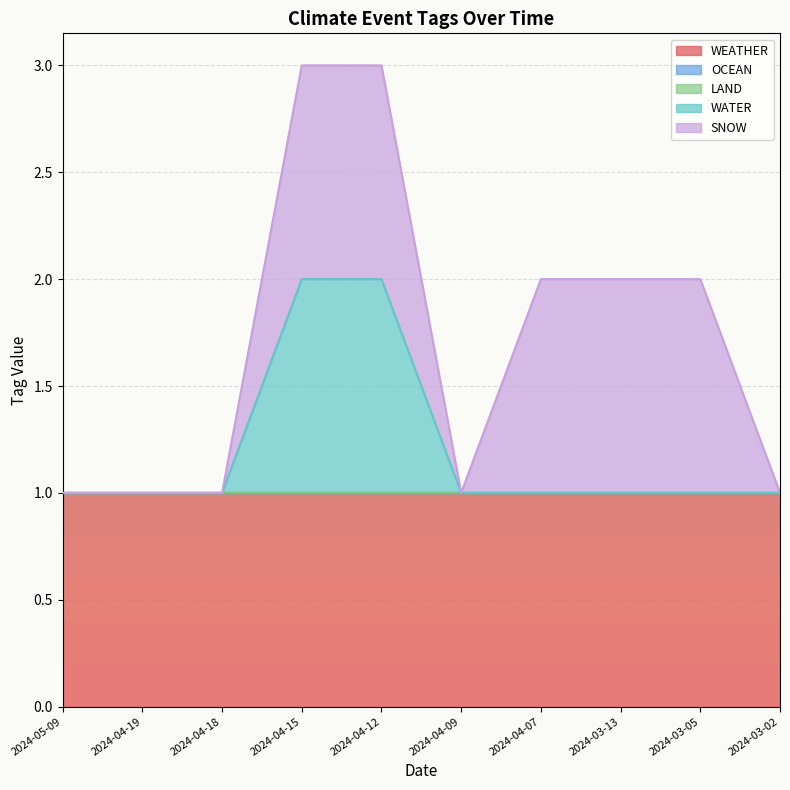

True or false: WATER and LAND cross at least once.

False